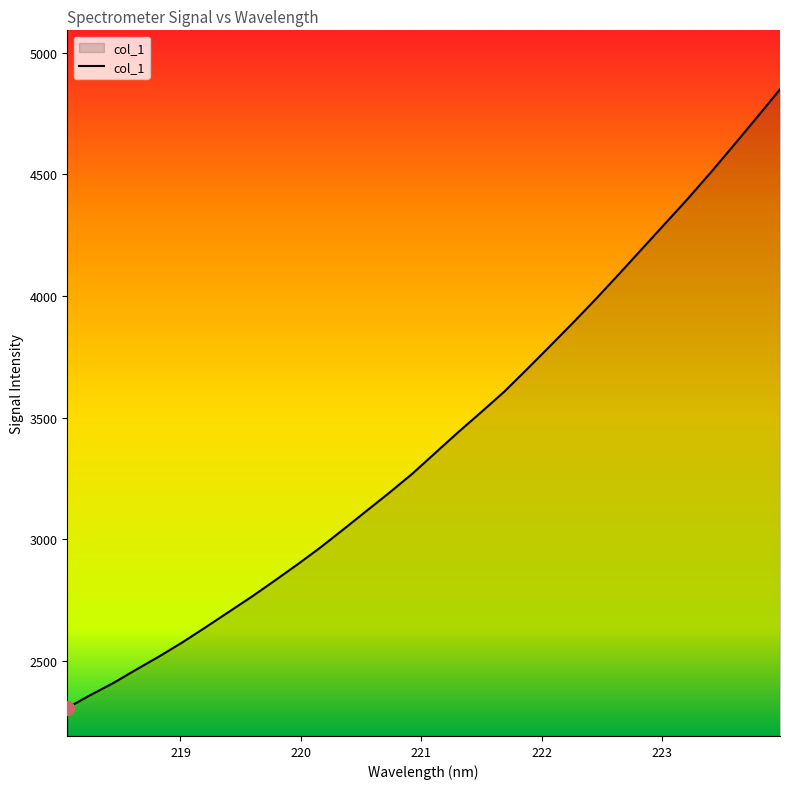

What is the maximum value shown in the chart?

4849.0